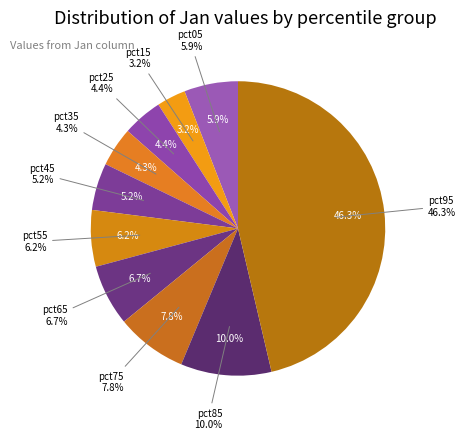

Is pct95 the majority of the pie?

No